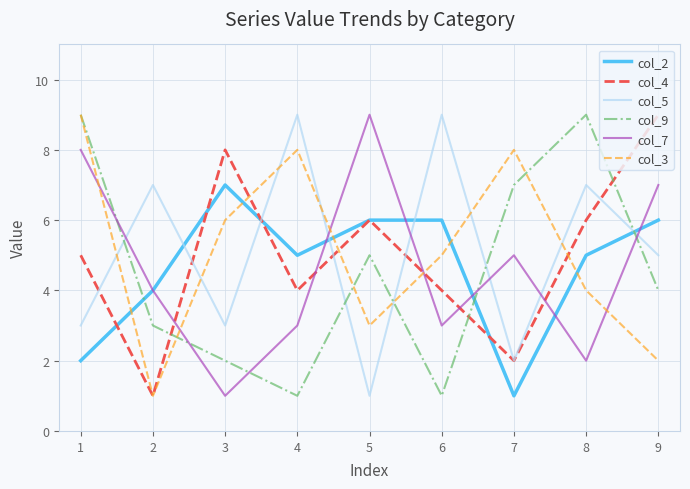

Is the value of col_5 at 8 greater than the value of col_9 at 8?

No